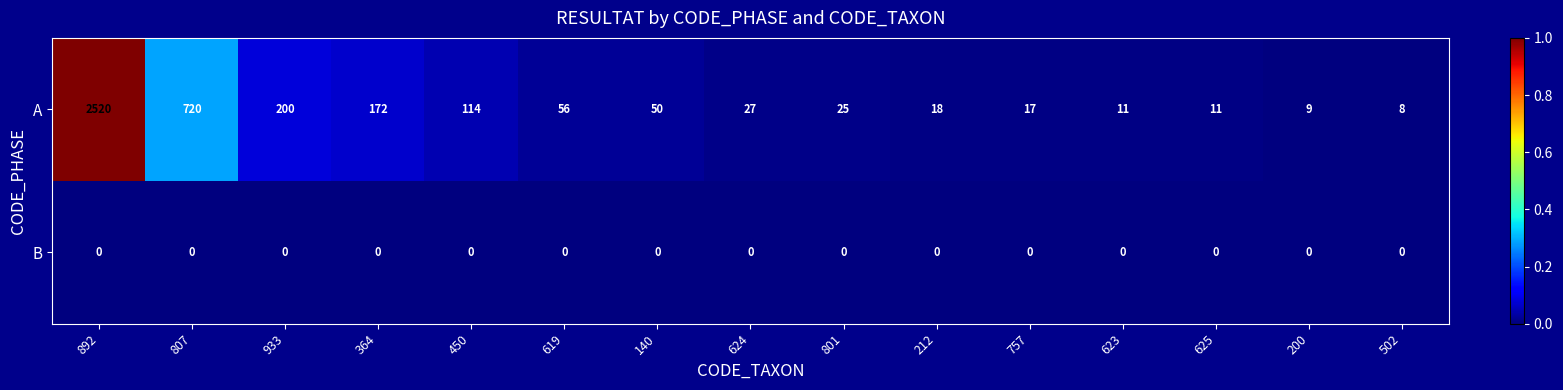

Between 140 and 625, which series saw the biggest shift?

A